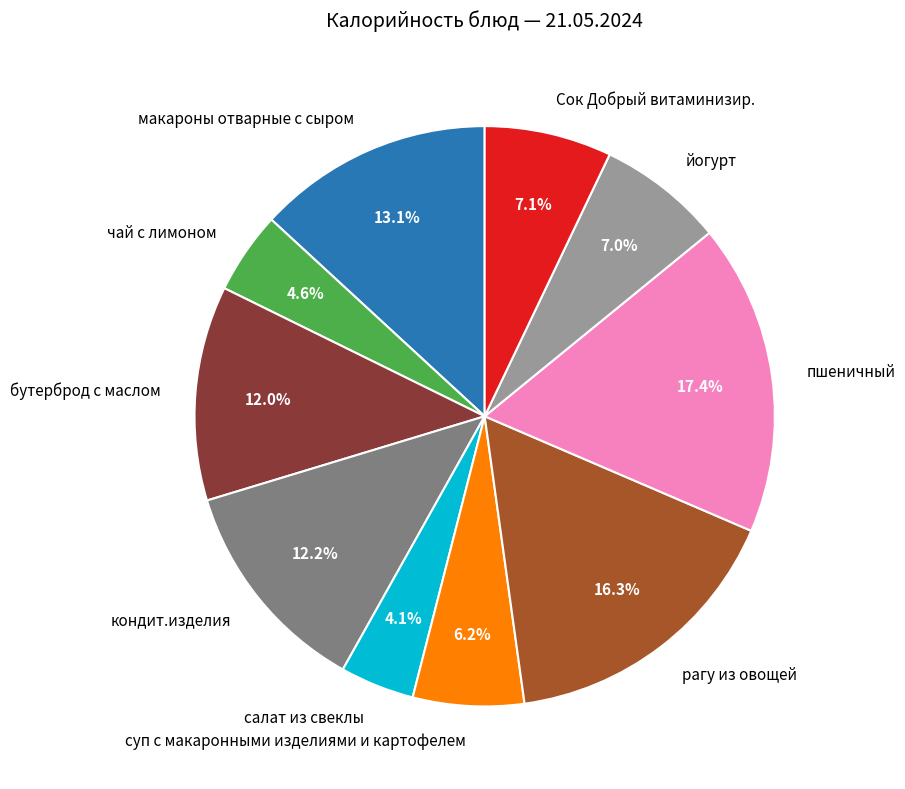

Combined, what portion of the pie is салат из свеклы and суп с макаронными изделиями и картофелем?

10.3%